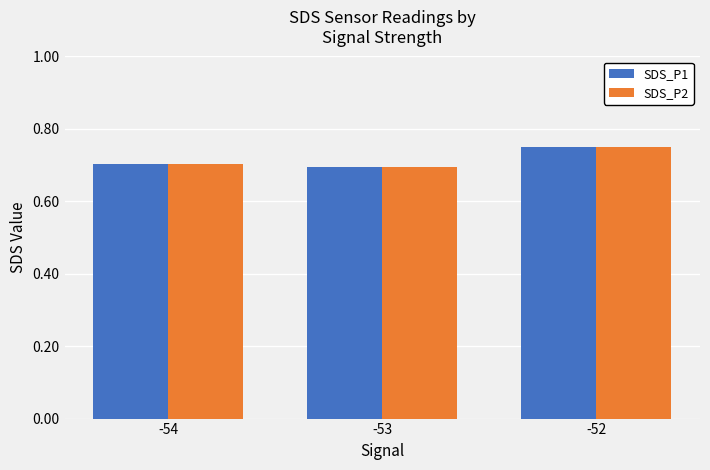

How many SDS_P1 values are between 0 and 1?

3